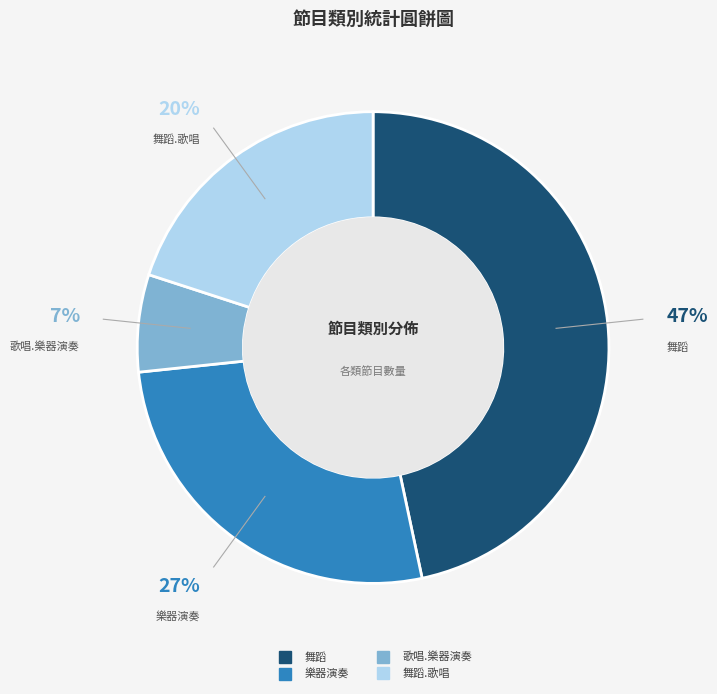

Does any single category account for the majority?

No